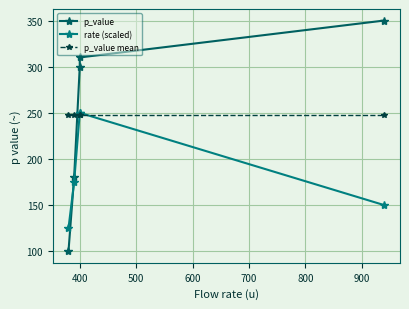

What is the lowest value of the rate (scaled) series?

125